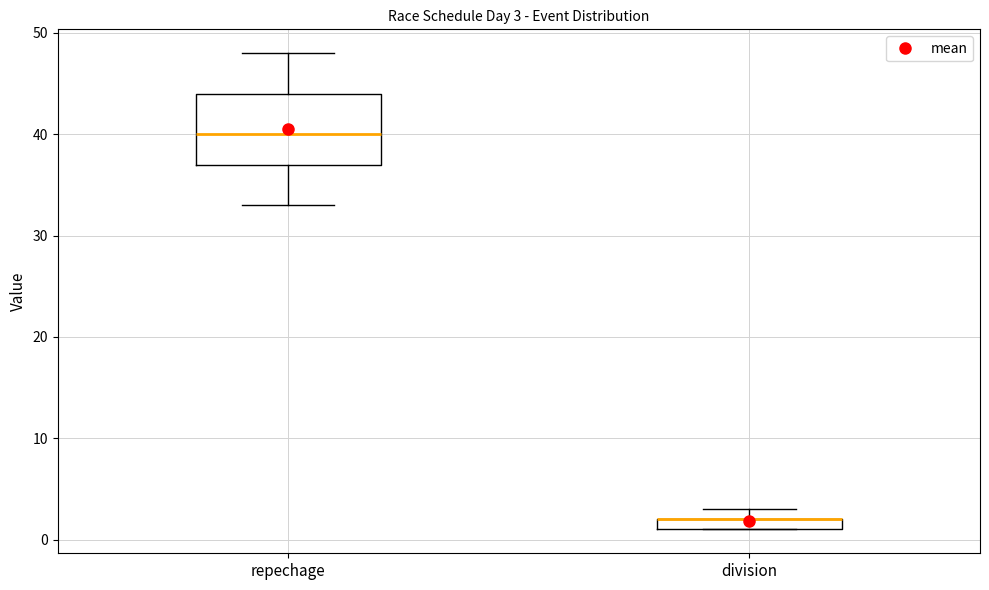

Which box is the tallest, from its lower edge to its upper edge?

repechage